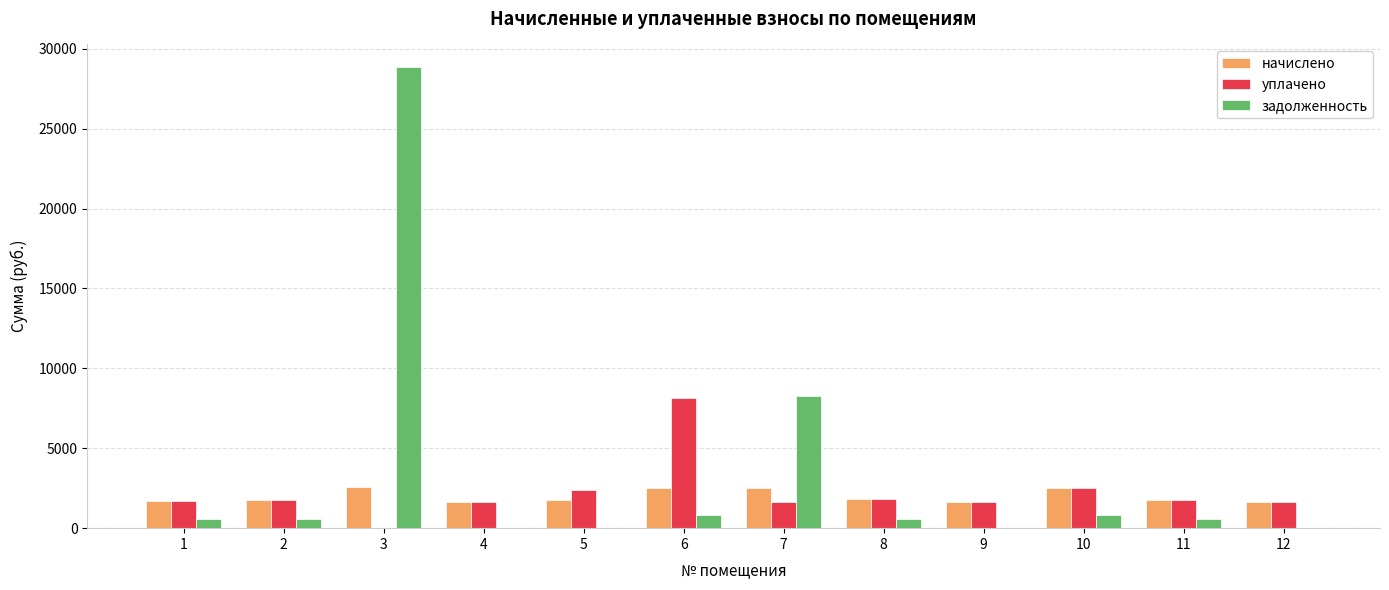

What is the total value across all series at 9?

3306.7